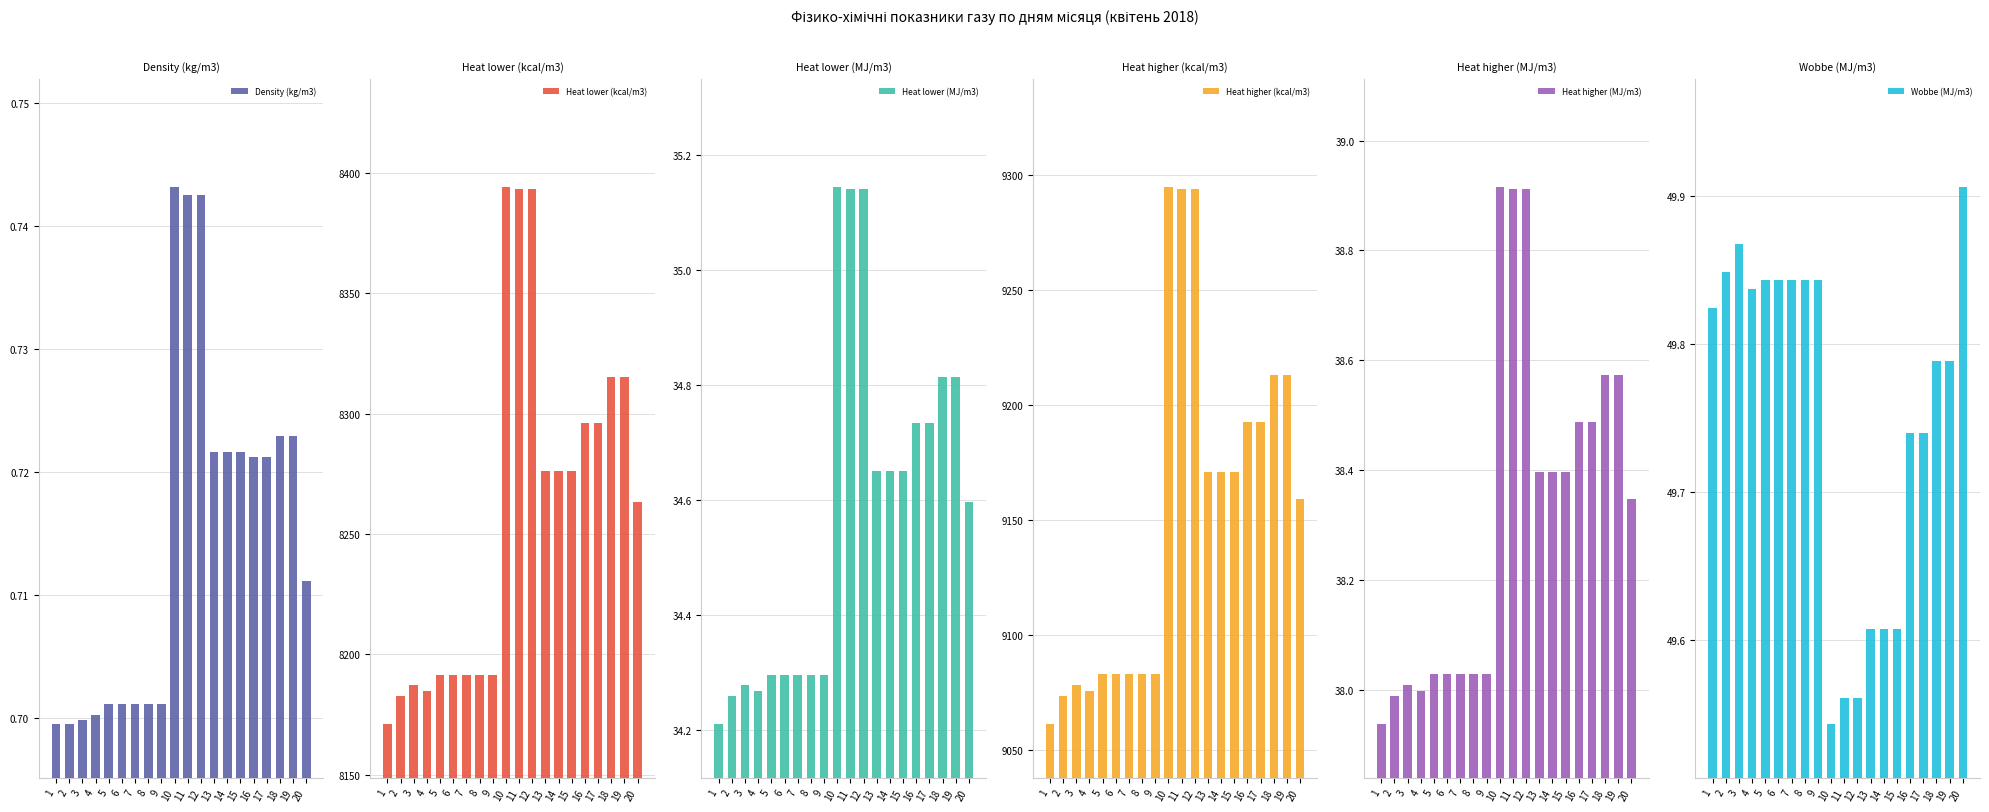

What are all the series names shown in the legend?

Density (kg/m3), Heat lower (kcal/m3), Heat lower (MJ/m3), Heat higher (kcal/m3), Heat higher (MJ/m3), Wobbe (MJ/m3)